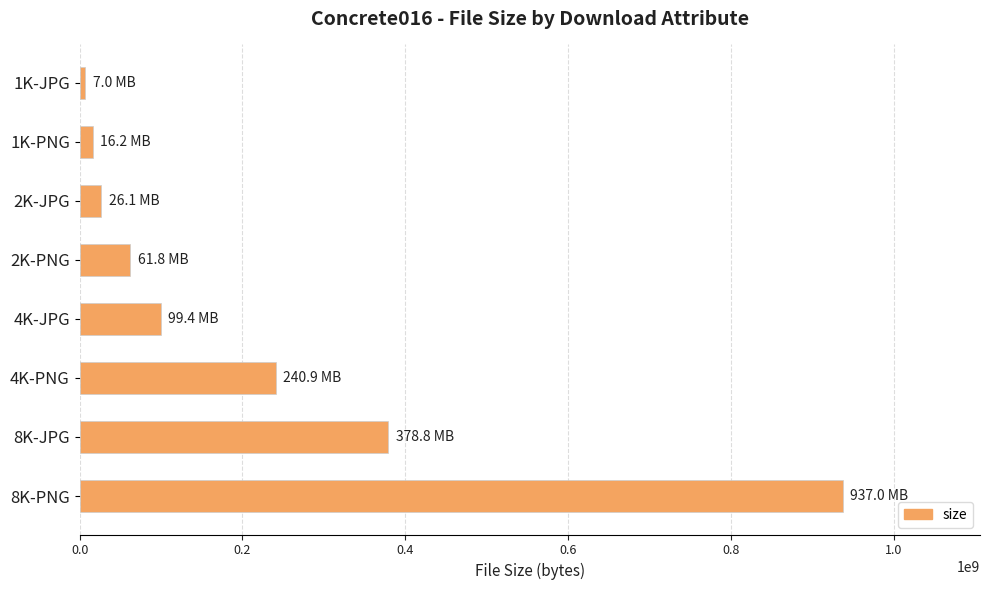

At which label is the value closest to 471988924?

8K-JPG